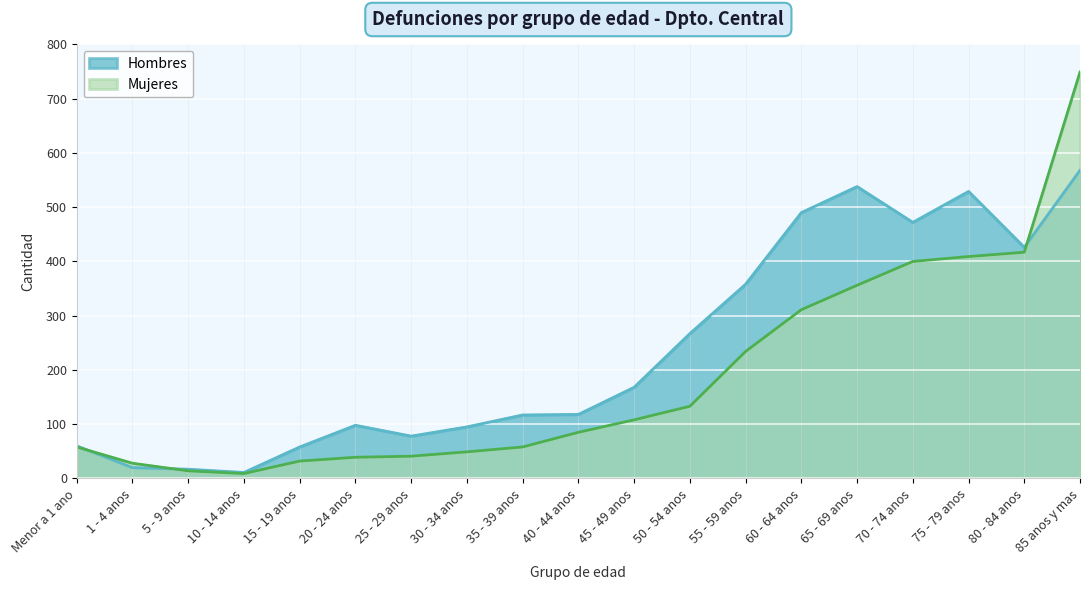

What is the difference between the Hombres values at 55 - 59 anos and 20 - 24 anos?

260